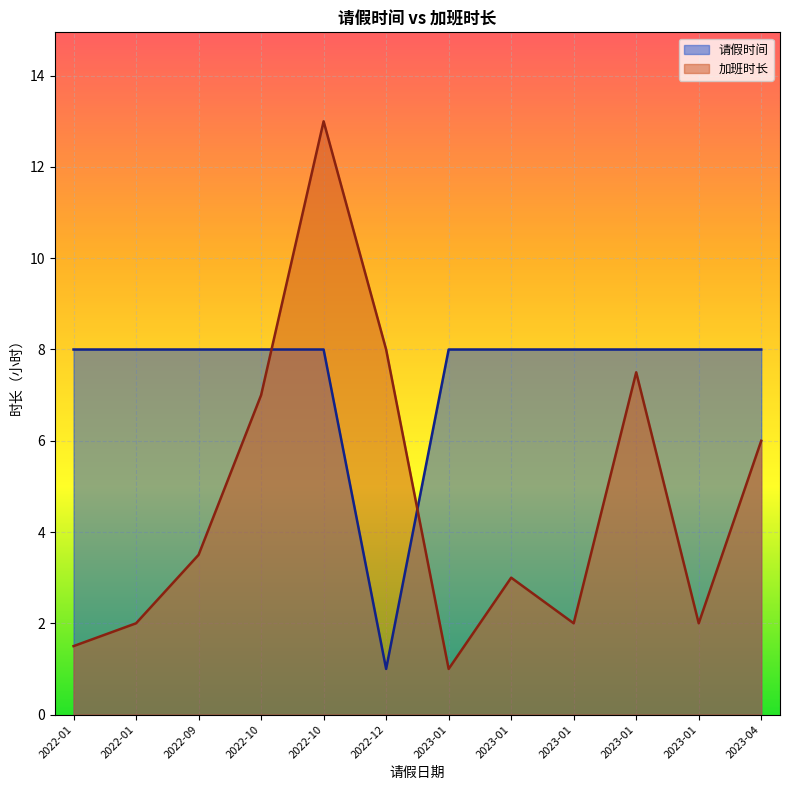

How many lines are shown in the chart?

2